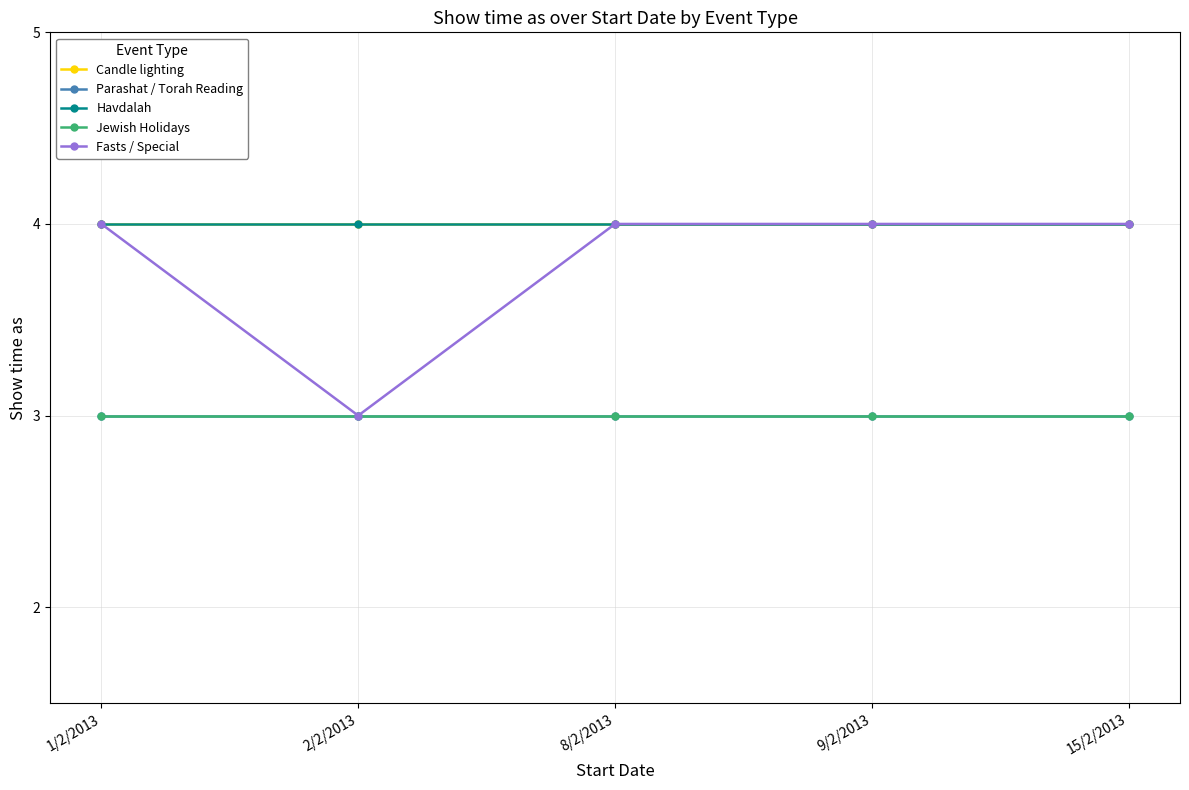

At how many categories does at least one series exceed 3?

5